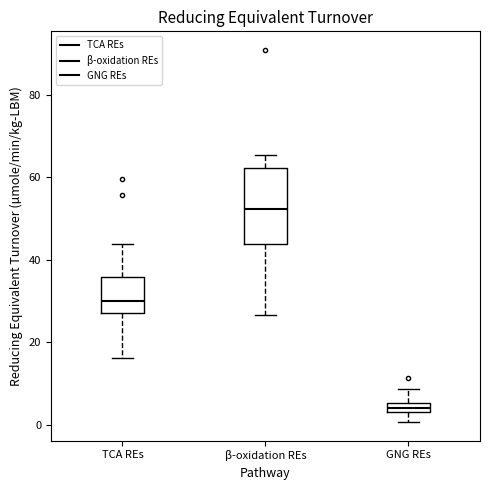

Which box has the lowest median line?

GNG REs